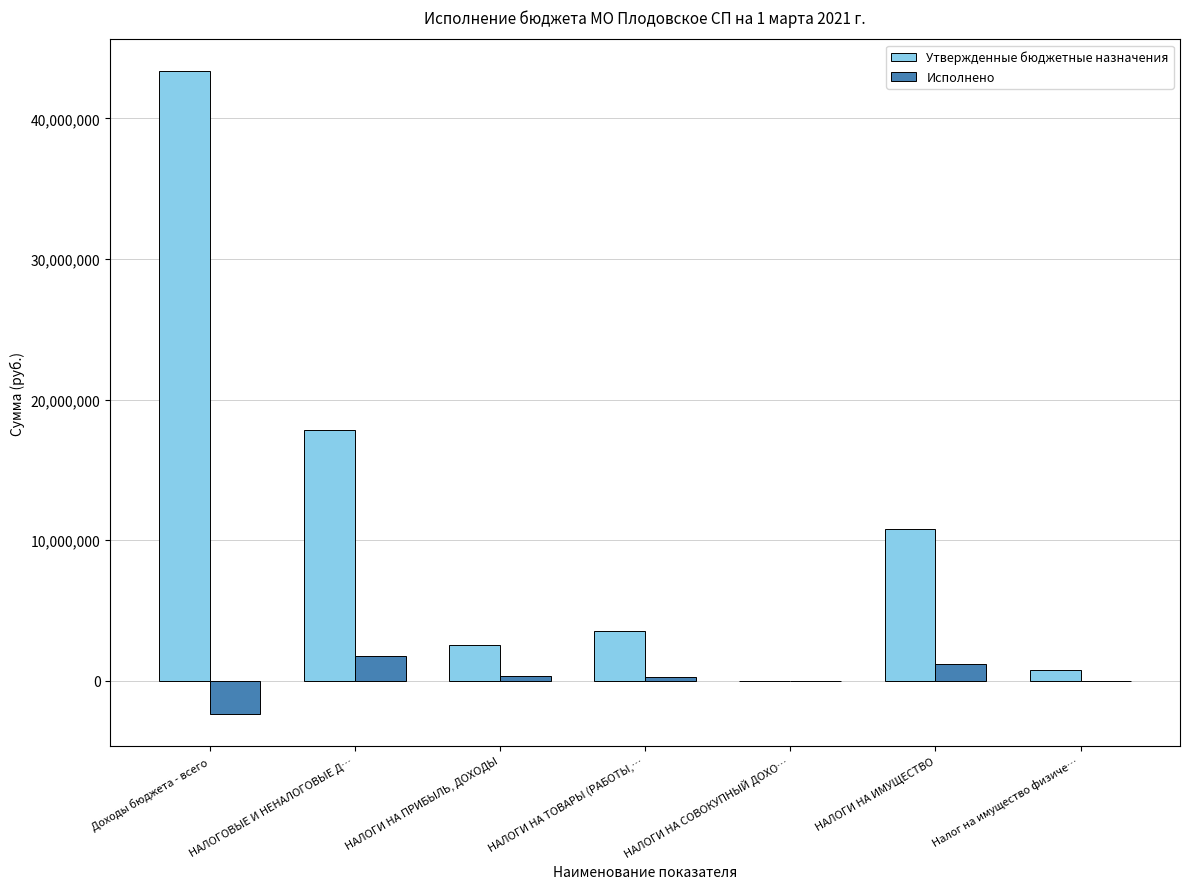

Is it true that Утвержденные бюджетные назначения equals 10791000.0 at НАЛОГИ НА ИМУЩЕСТВО?

True